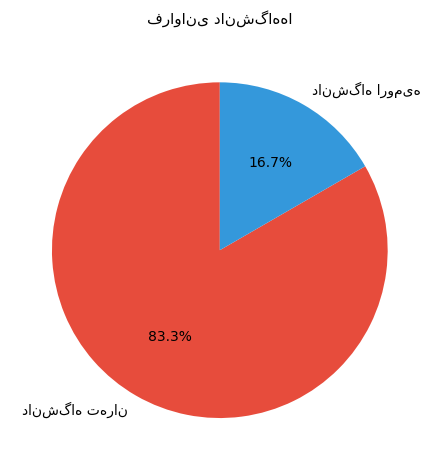

To the nearest percent, what is the difference between the largest and smallest slice percentages?

67%